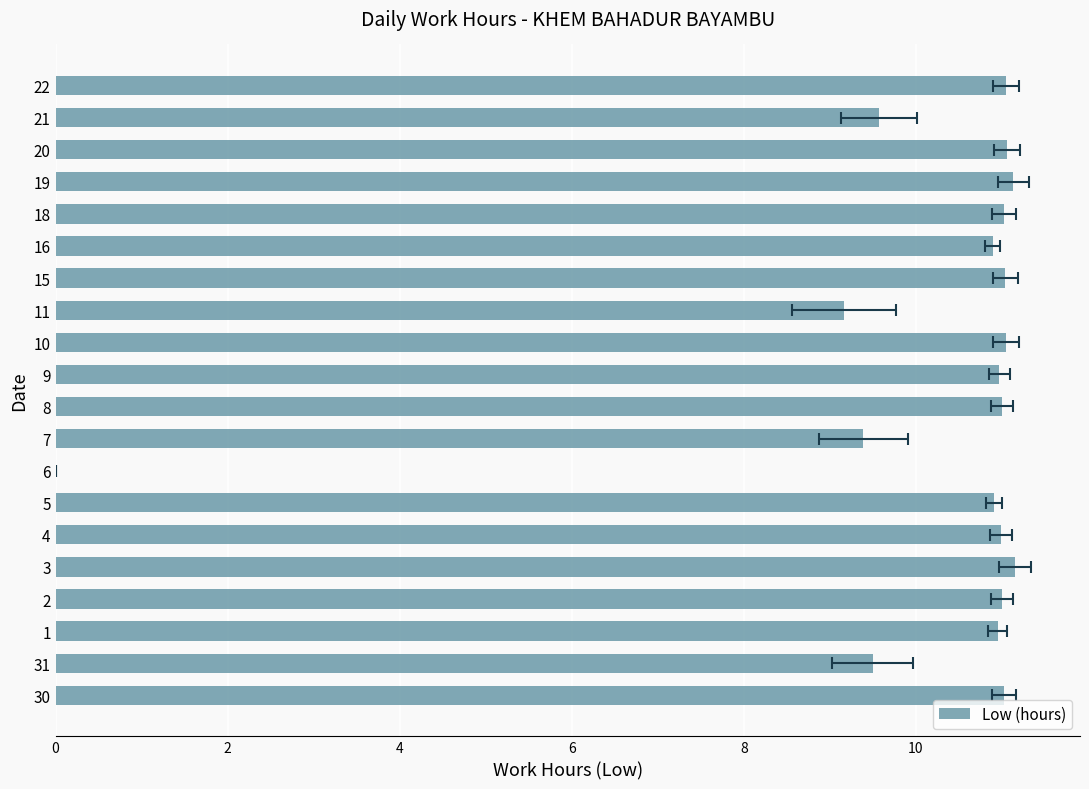

What is the sum of all values?

202.8